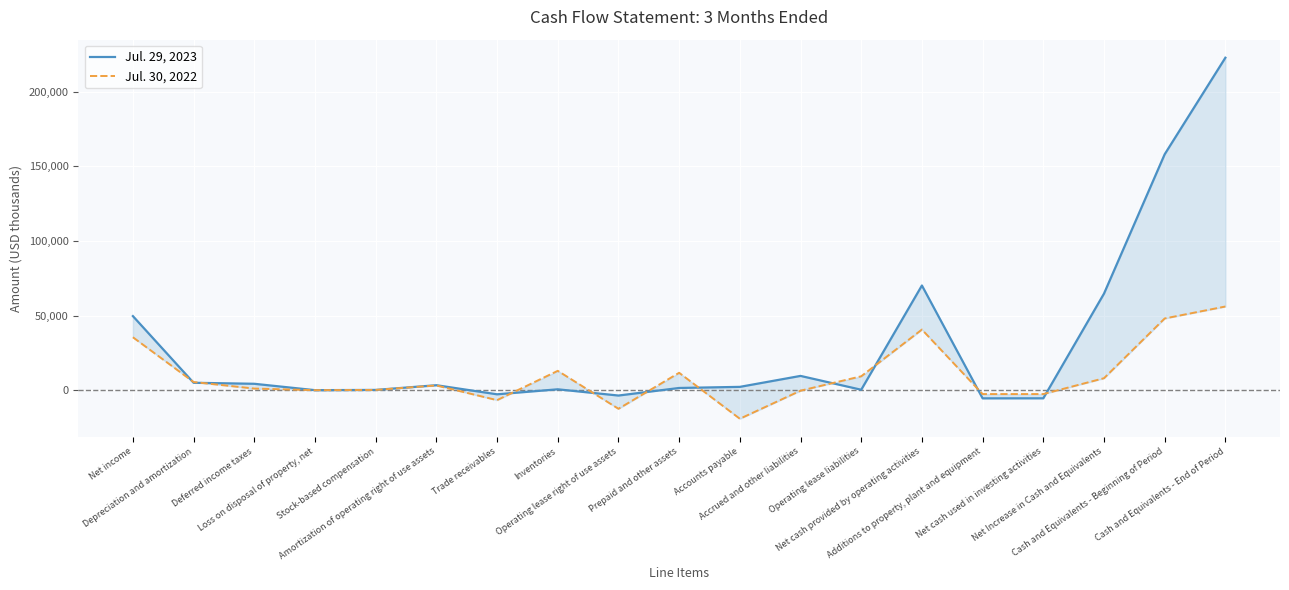

At which label is Jul. 30, 2022 closest to 18456?

Inventories